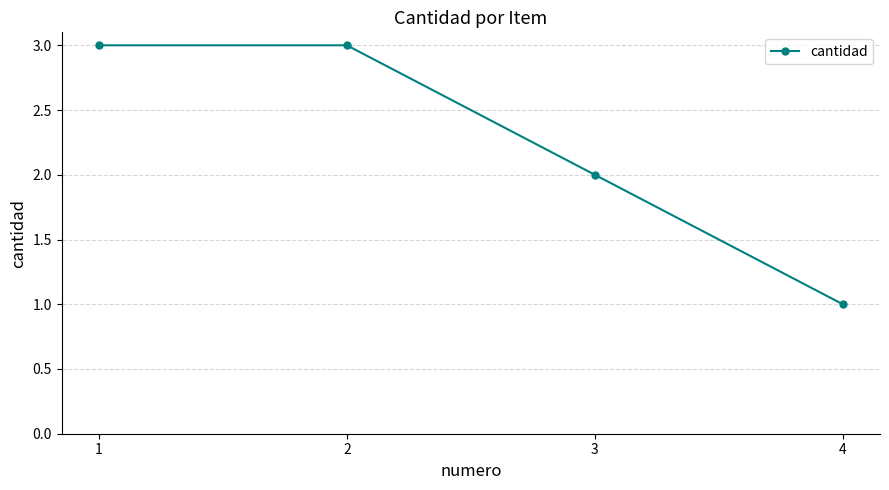

Between 4 and 3, which is larger?

3